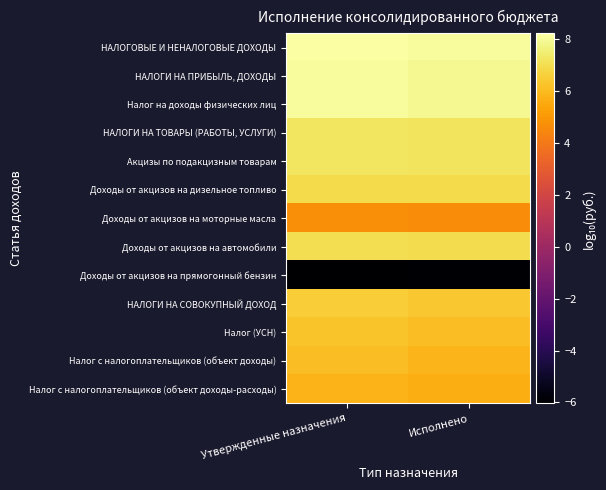

Reading left to right, what are all the values shown in this chart?

НАЛОГОВЫЕ И НЕНАЛОГОВЫЕ ДОХОДЫ: Утвержденные назначения=8.2	Исполнено=8.1
НАЛОГИ НА ПРИБЫЛЬ, ДОХОДЫ: Утвержденные назначения=8.1	Исполнено=8.0
Налог на доходы физических лиц: Утвержденные назначения=8.1	Исполнено=8.0
НАЛОГИ НА ТОВАРЫ (РАБОТЫ, УСЛУГИ): Утвержденные назначения=7.3	Исполнено=7.2
Акцизы по подакцизным товарам: Утвержденные назначения=7.3	Исполнено=7.2
Доходы от акцизов на дизельное топливо: Утвержденные назначения=6.9	Исполнено=6.9
Доходы от акцизов на моторные масла: Утвержденные назначения=4.7	Исполнено=4.7
Доходы от акцизов на автомобили: Утвержденные назначения=7.1	Исполнено=7.0
Доходы от акцизов на прямогонный бензин: Утвержденные назначения=-6.0	Исполнено=-6.0
НАЛОГИ НА СОВОКУПНЫЙ ДОХОД: Утвержденные назначения=6.6	Исполнено=6.4
Налог (УСН): Утвержденные назначения=6.3	Исполнено=6.1
Налог с налогоплательщиков (объект доходы): Утвержденные назначения=6.1	Исполнено=5.9
Налог с налогоплательщиков (объект доходы-расходы): Утвержденные назначения=5.8	Исполнено=5.6